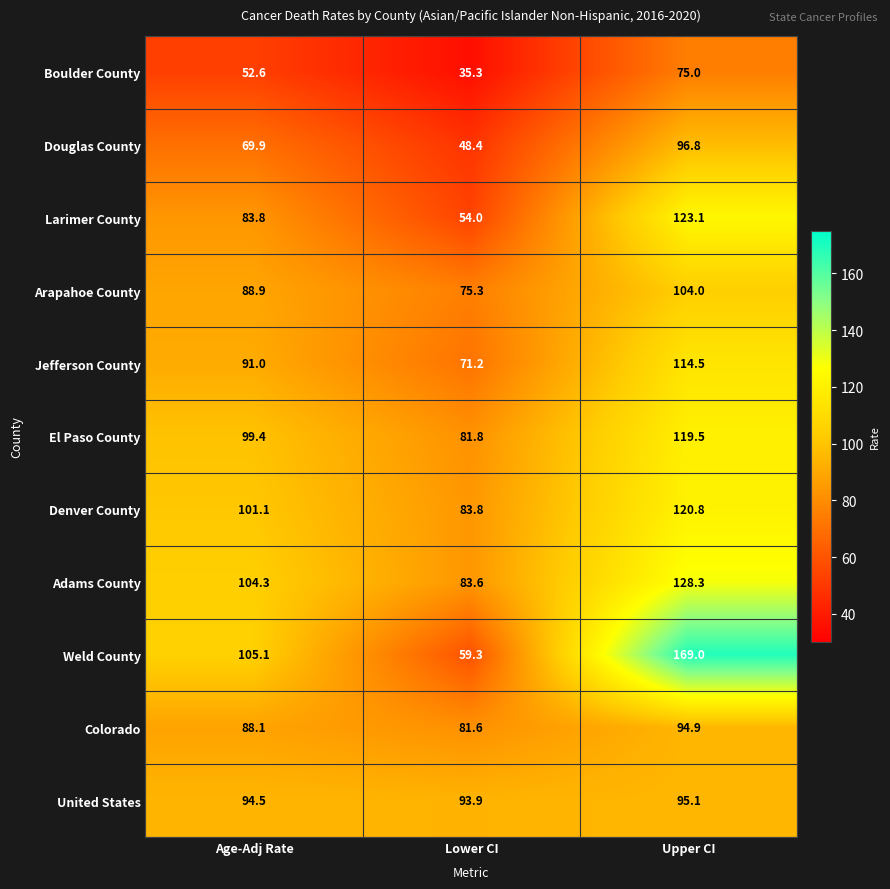

Which series has the largest range (max minus min)?

Weld County